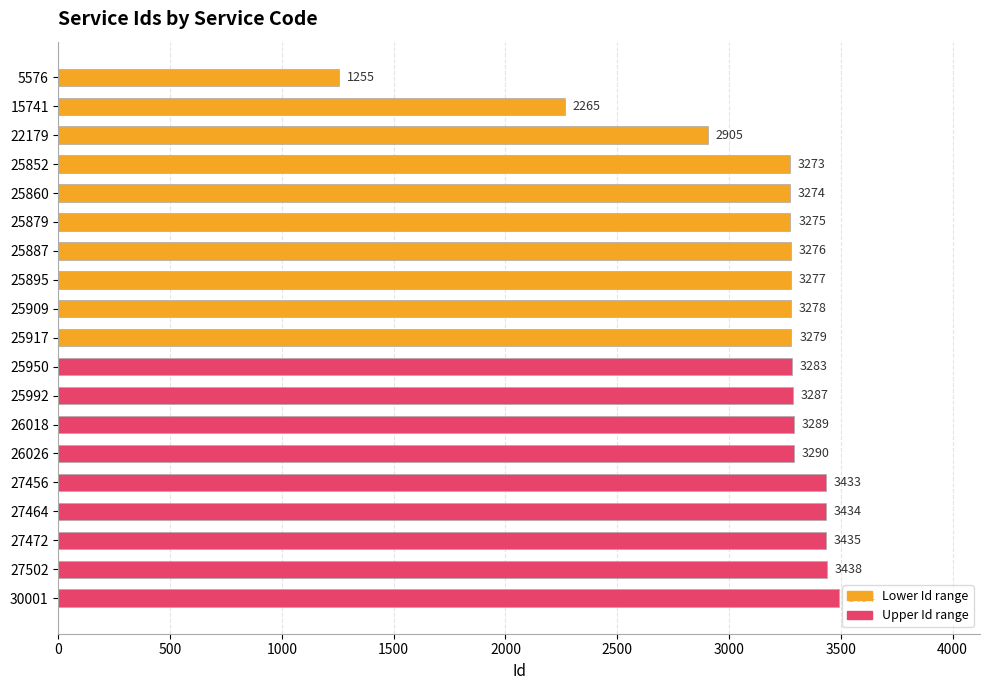

How many distinct data groups are displayed?

1